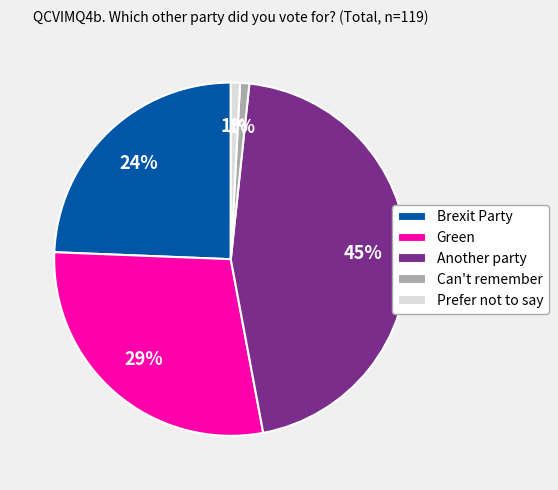

Which has a higher value, Green or Can't remember?

Green